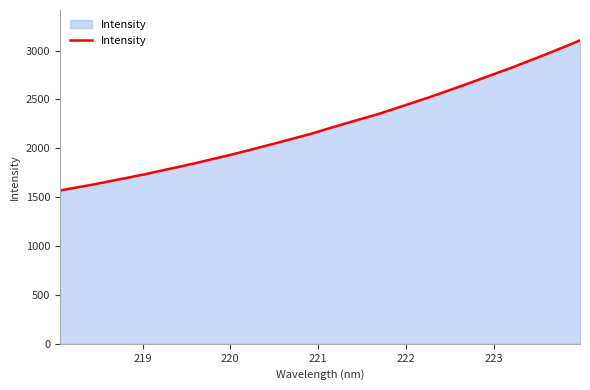

What is the maximum value shown in the chart?

3104.3